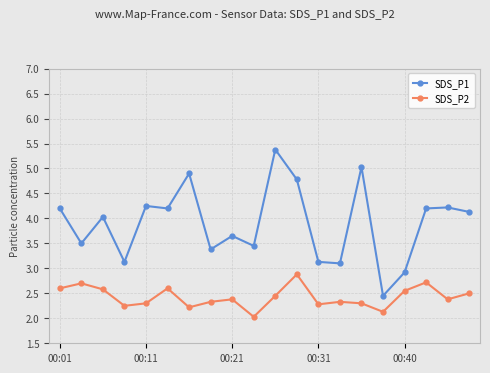

What is the value of the SDS_P2 point at the 18th from the left?

2.7